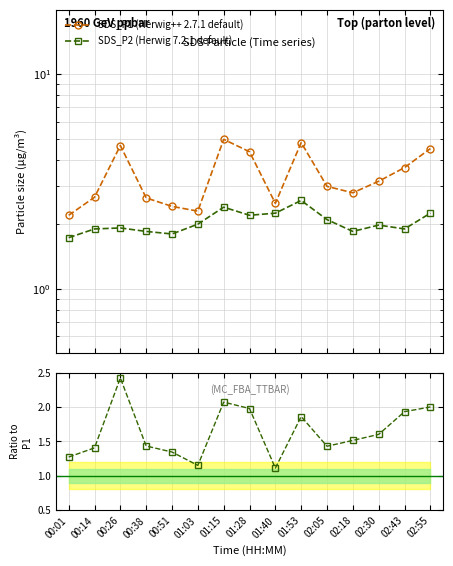

What is the label of the 12th point from the left?

02:18